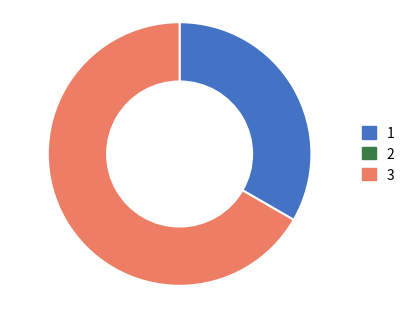

Count the number of slices in the pie.

2